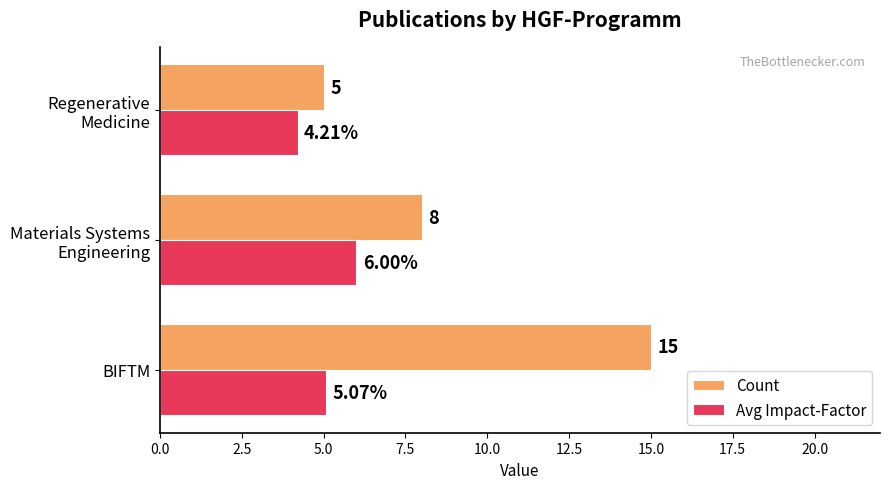

Which series has the widest spread of values?

Count